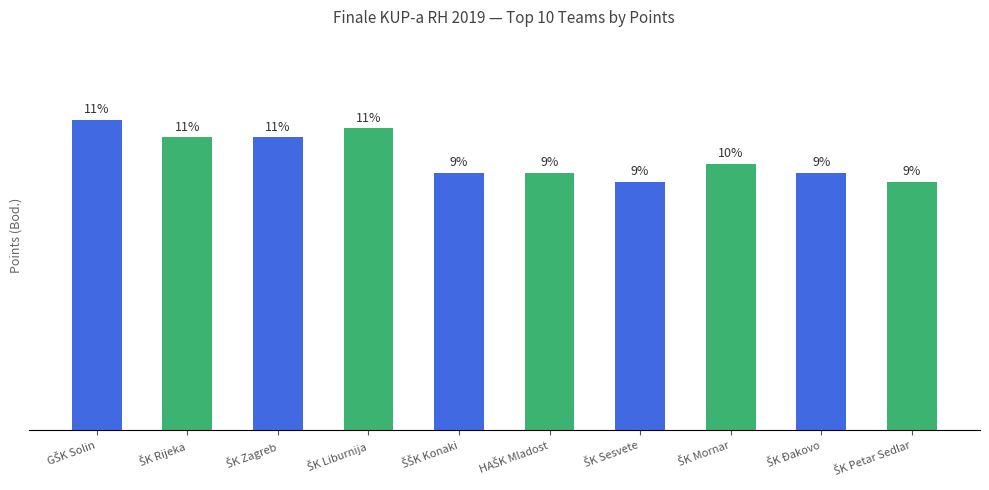

Are the bars horizontal?

No